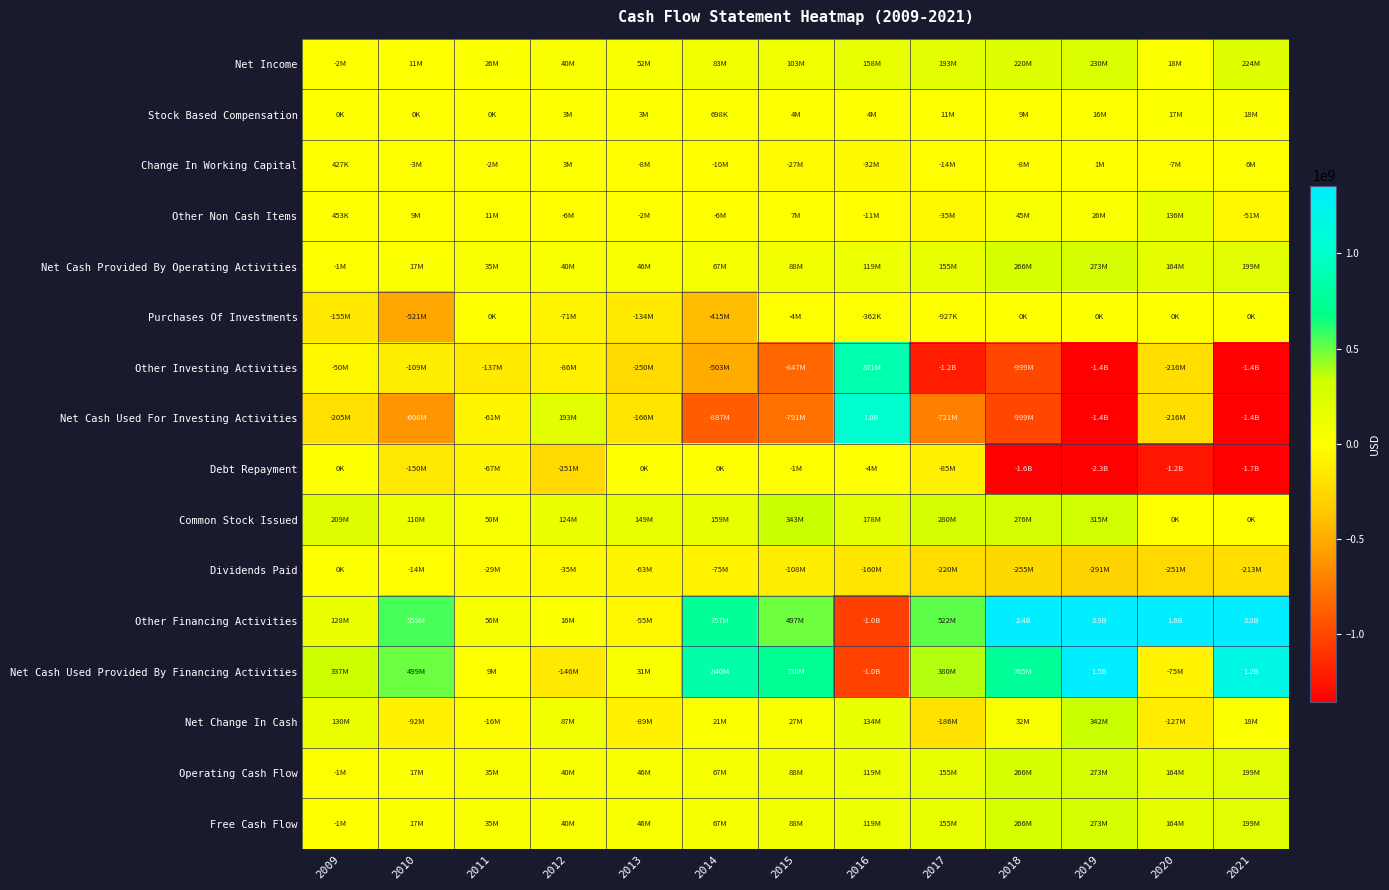

Between 2019 and 2012, which is larger?

2019